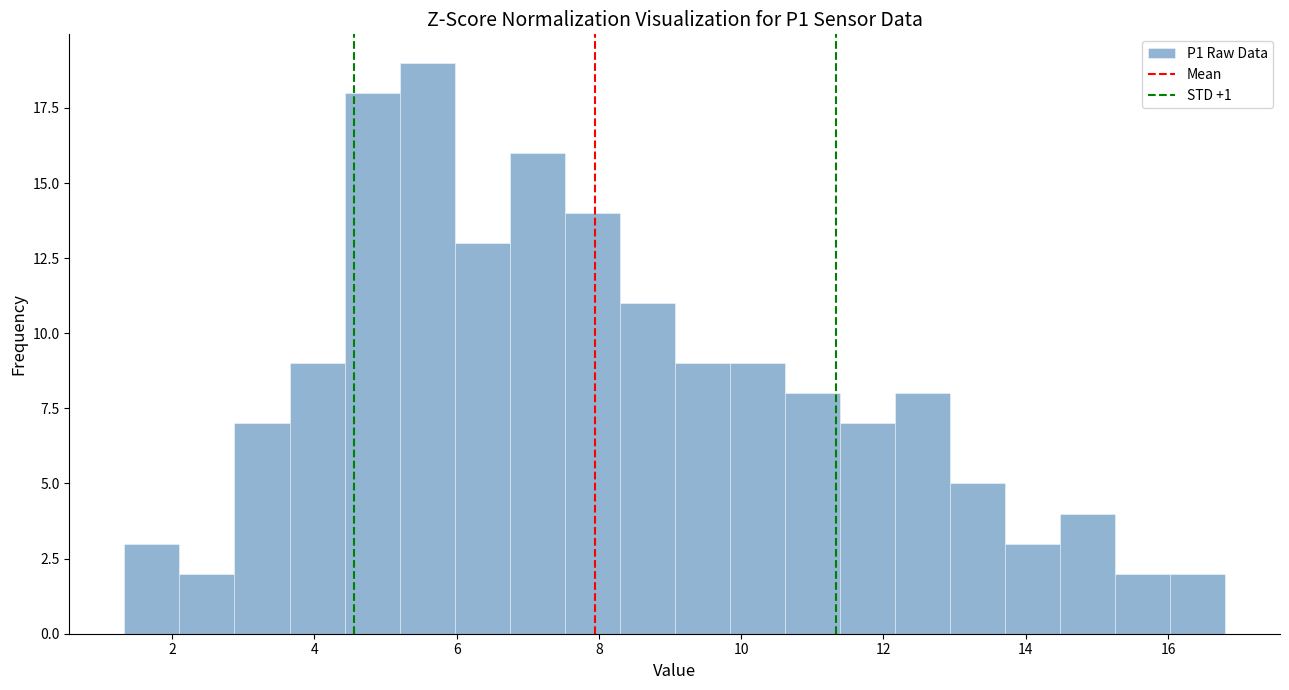

Around what value on the x-axis is the tallest bar? Give the approximate position of its centre, as read against the axis.

5.6